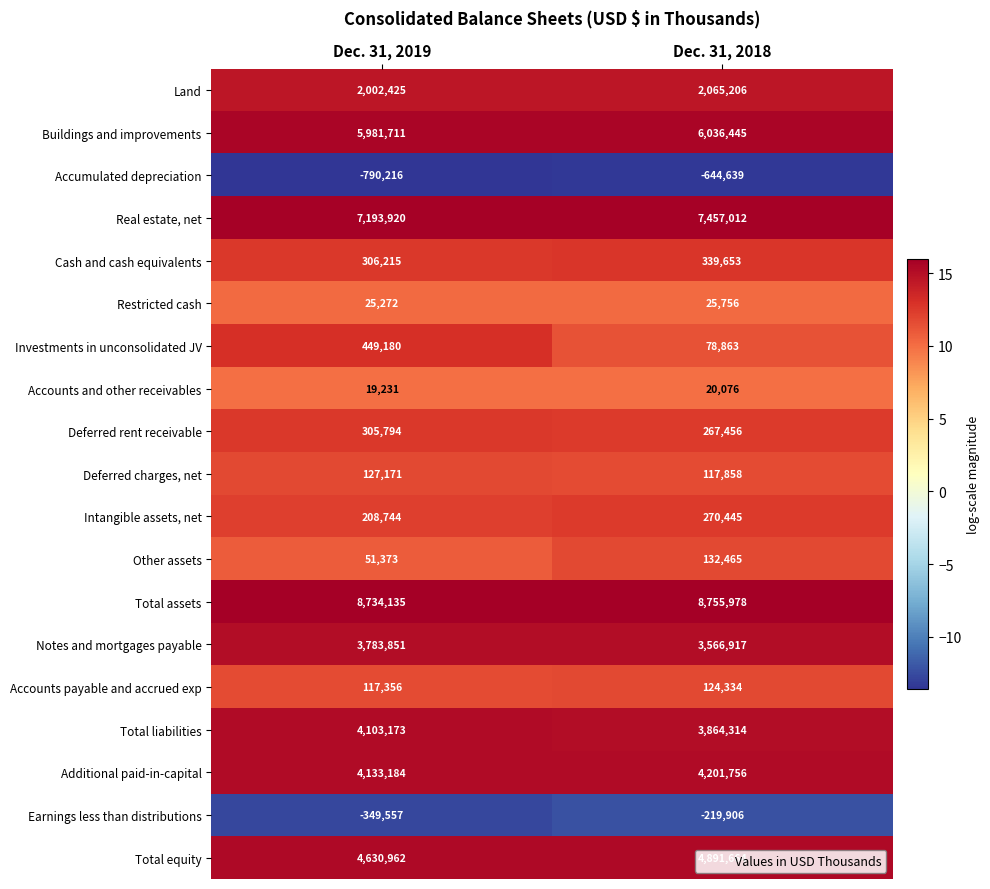

True or false: Additional paid-in-capital has a value of 4201756 at Dec. 31, 2018.

True